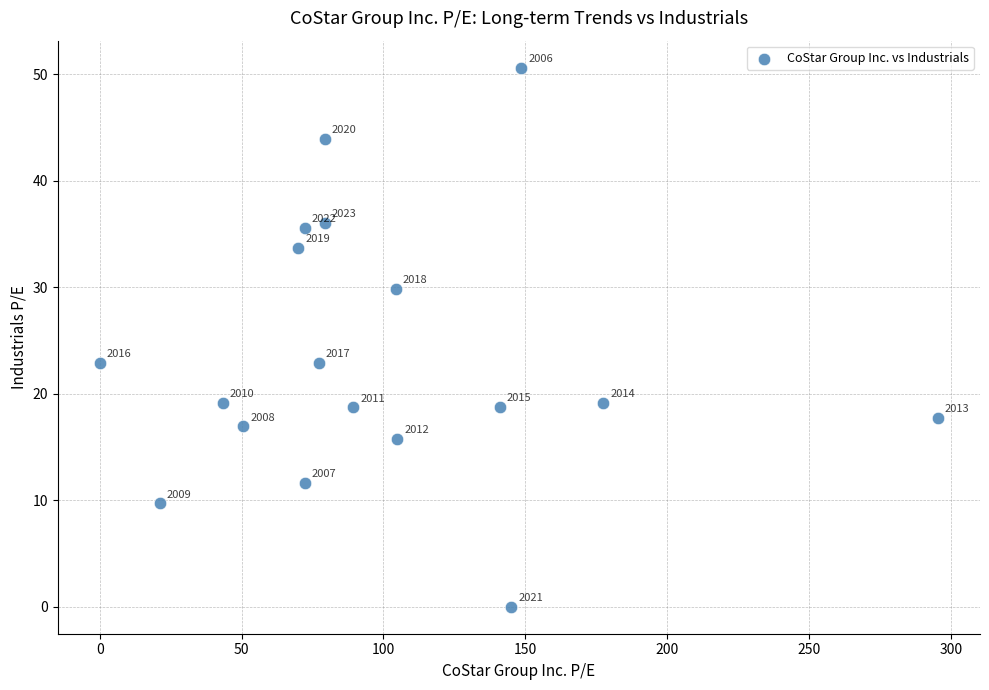

What is the range of X values (max minus min)?

295.5